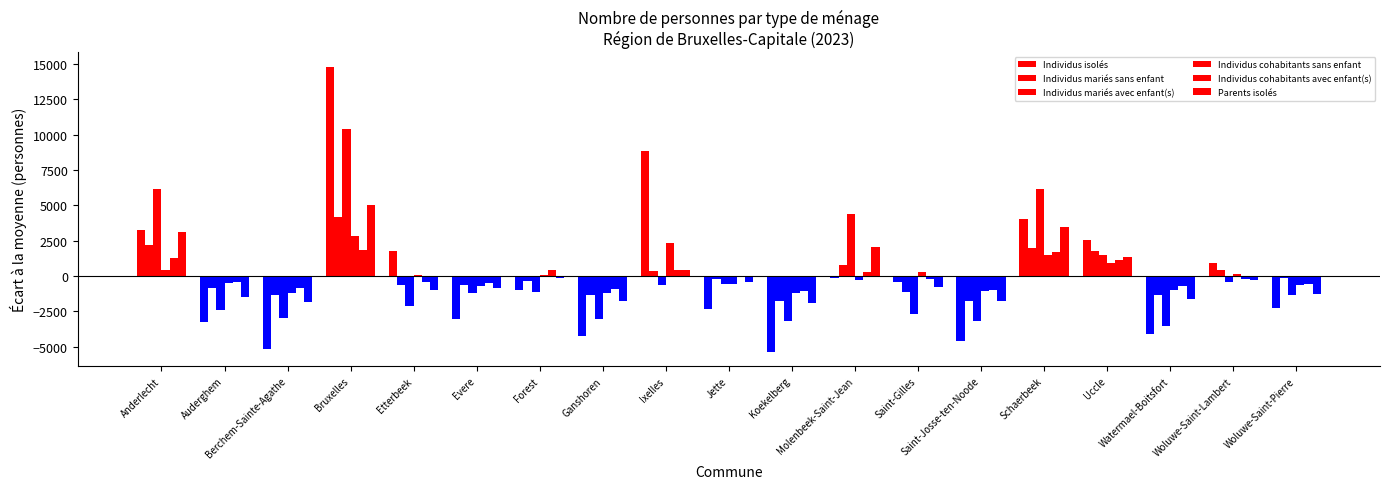

How many series are shown in this chart?

6